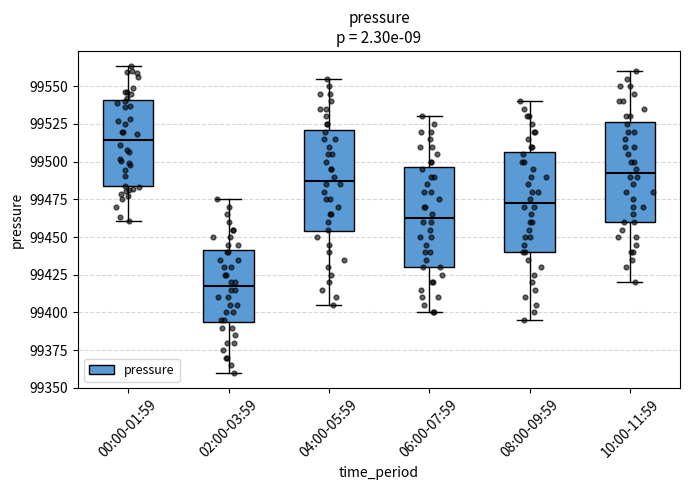

Reading left to right, transcribe this box plot: for each box, give where its median line is, the range the box spans, and where its two whiskers end, as read against the y-axis. The values are not printed on the chart, so give them approximately, as read against the axis.

00:00-01:59: median 99515, box 99485 to 99540, whiskers 99460 to 99565
02:00-03:59: median 99420, box 99395 to 99440, whiskers 99360 to 99475
04:00-05:59: median 99490, box 99455 to 99520, whiskers 99405 to 99555
06:00-07:59: median 99465, box 99430 to 99495, whiskers 99400 to 99530
08:00-09:59: median 99475, box 99440 to 99505, whiskers 99395 to 99540
10:00-11:59: median 99495, box 99460 to 99525, whiskers 99420 to 99560